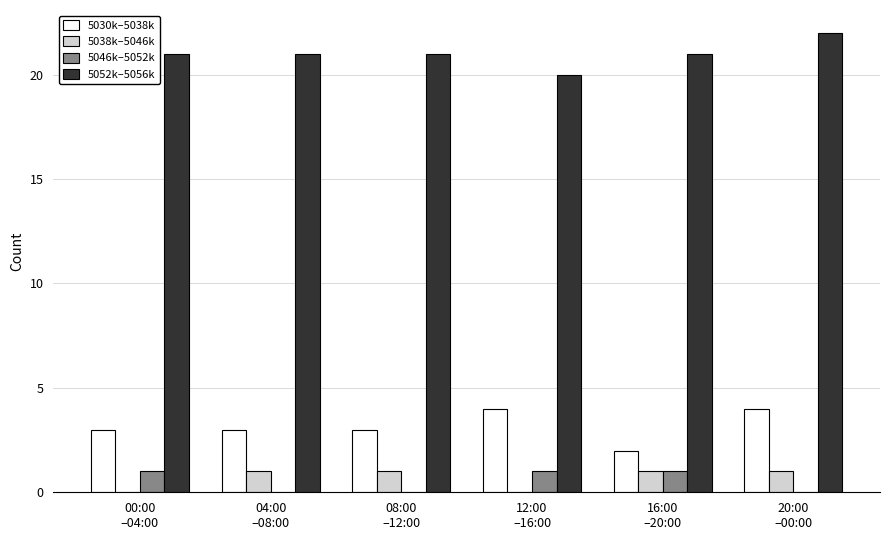

Which series has the largest total across all categories?

5052k–5056k